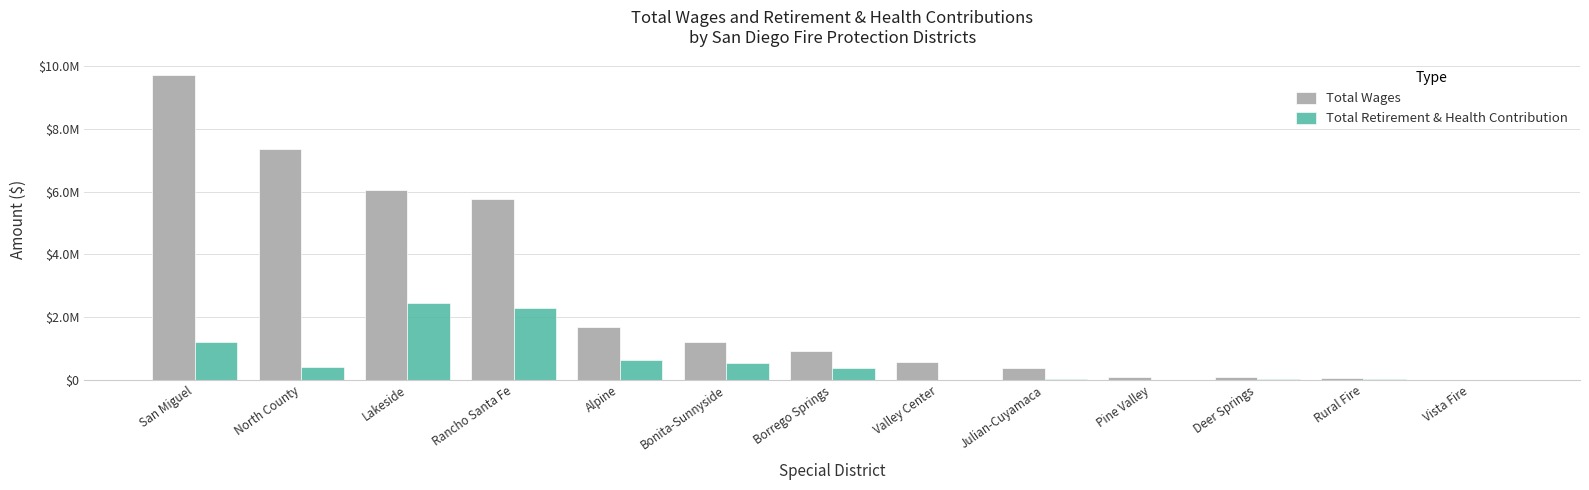

List the series in order of their peak value, lowest first.

Total Retirement & Health Contribution, Total Wages